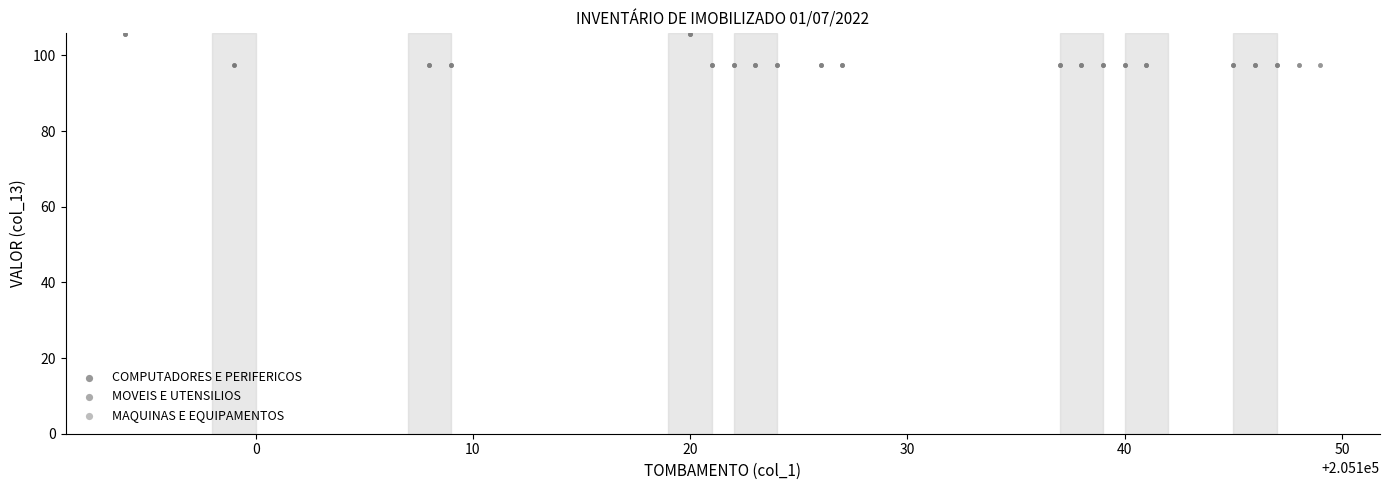

What are all the series names shown in the legend?

COMPUTADORES E PERIFERICOS, MOVEIS E UTENSILIOS, MAQUINAS E EQUIPAMENTOS